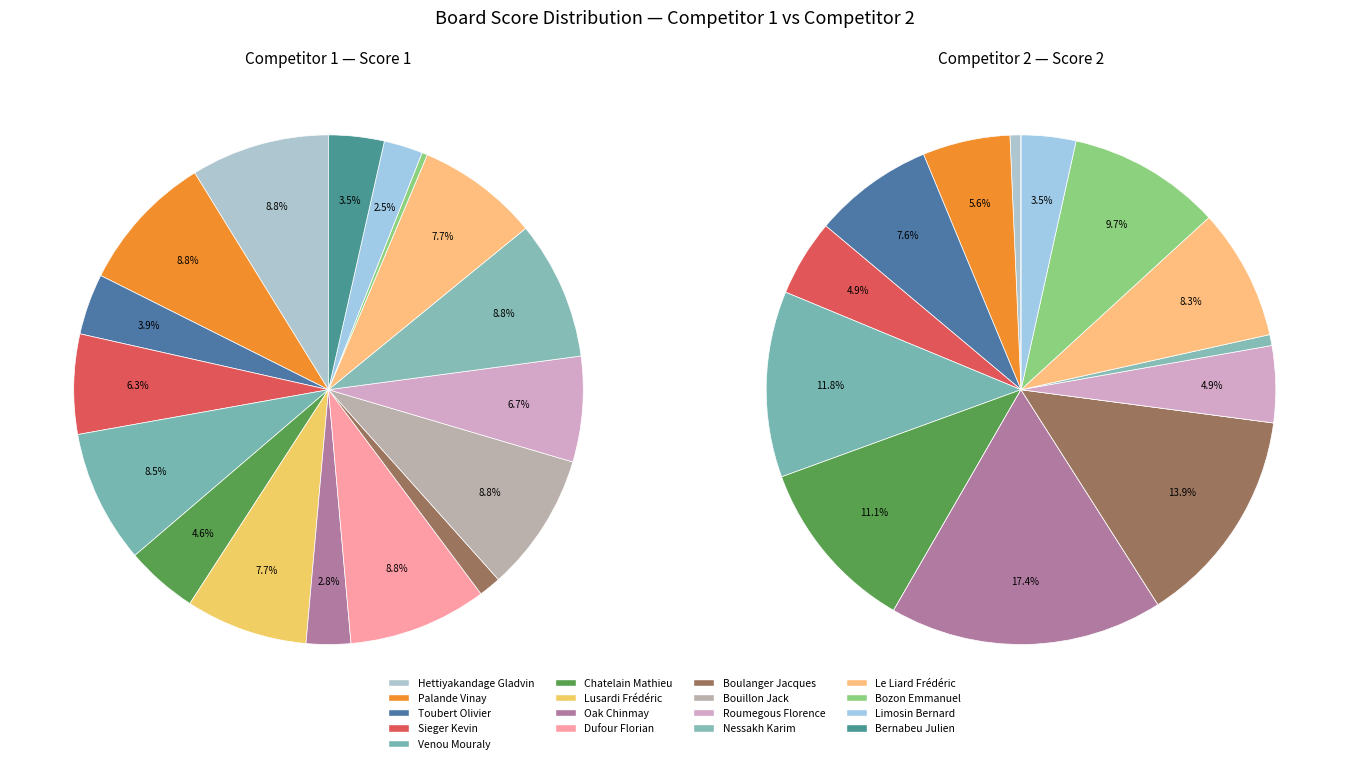

Combined, do Hettiyakandage Gladvin and Roumegous Florence account for over 50%?

No